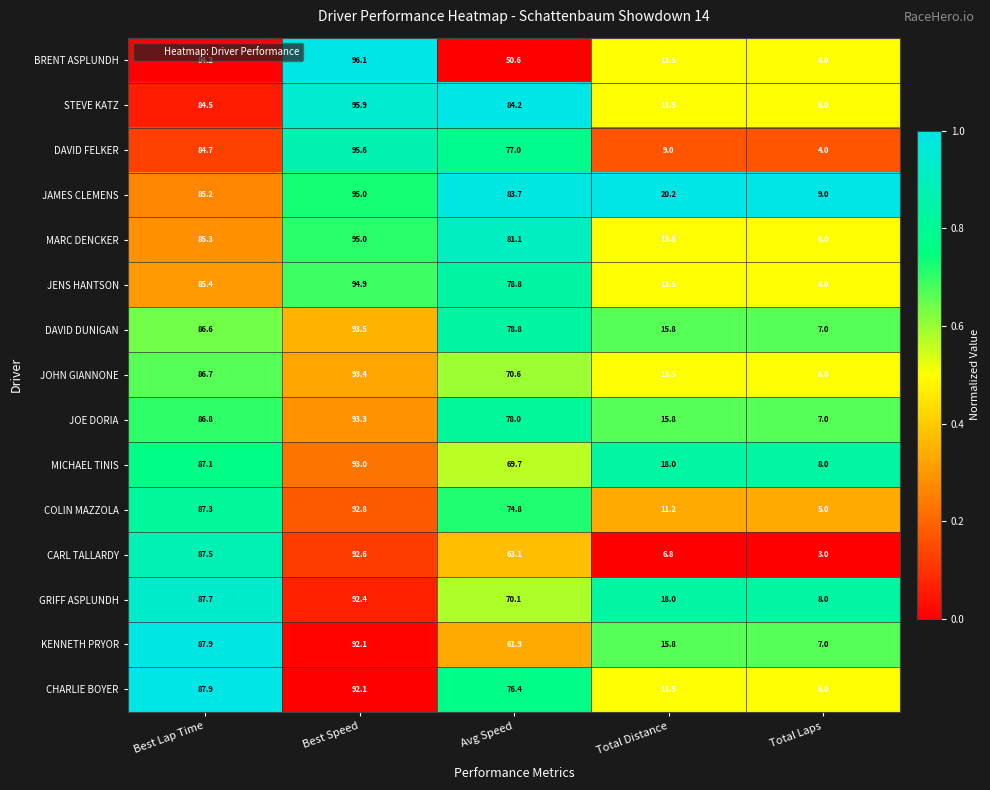

What is the average value of the MICHAEL TINIS series?

55.2